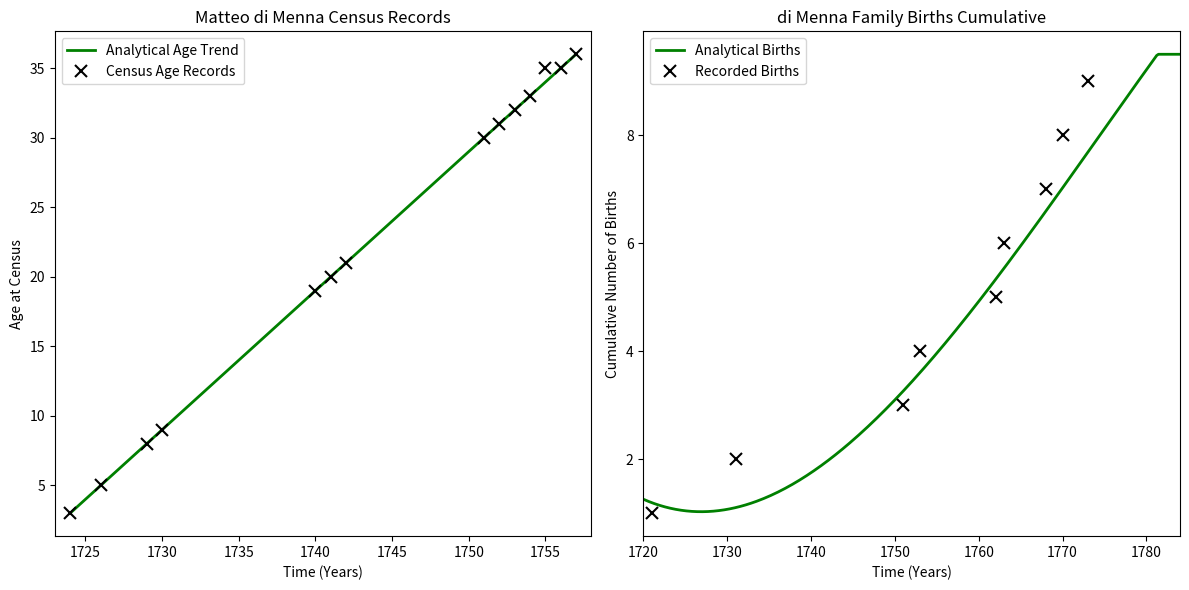

True or false: Census Age Records has more than 2 points higher than both neighbors.

False